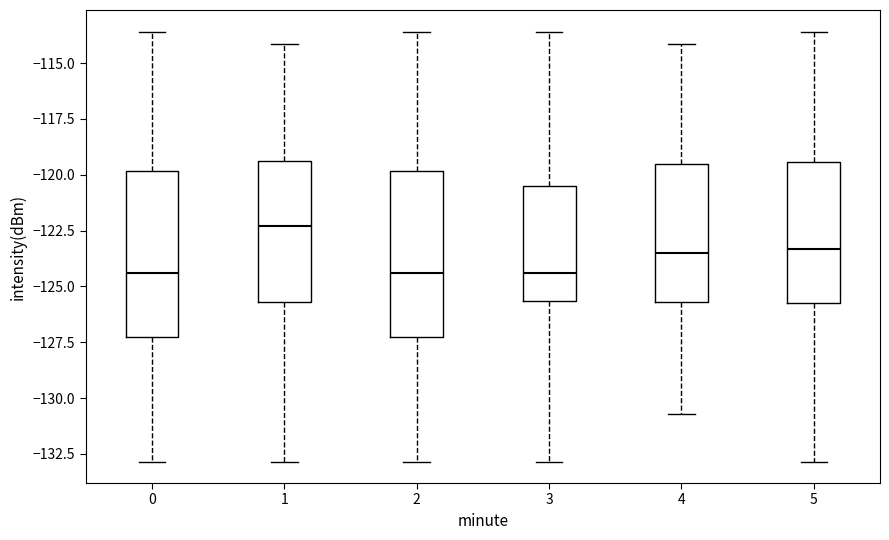

Reading left to right, transcribe this box plot: for each box, give where its median line is, the range the box spans, and where its two whiskers end, as read against the y-axis. The values are not printed on the chart, so give them approximately, as read against the axis.

0: median -124.5, box -127.0 to -120.0, whiskers -133.0 to -113.5
1: median -122.5, box -125.5 to -119.5, whiskers -133.0 to -114.0
2: median -124.5, box -127.0 to -120.0, whiskers -133.0 to -113.5
3: median -124.5, box -125.5 to -120.5, whiskers -133.0 to -113.5
4: median -123.5, box -125.5 to -119.5, whiskers -130.5 to -114.0
5: median -123.5, box -125.5 to -119.5, whiskers -133.0 to -113.5